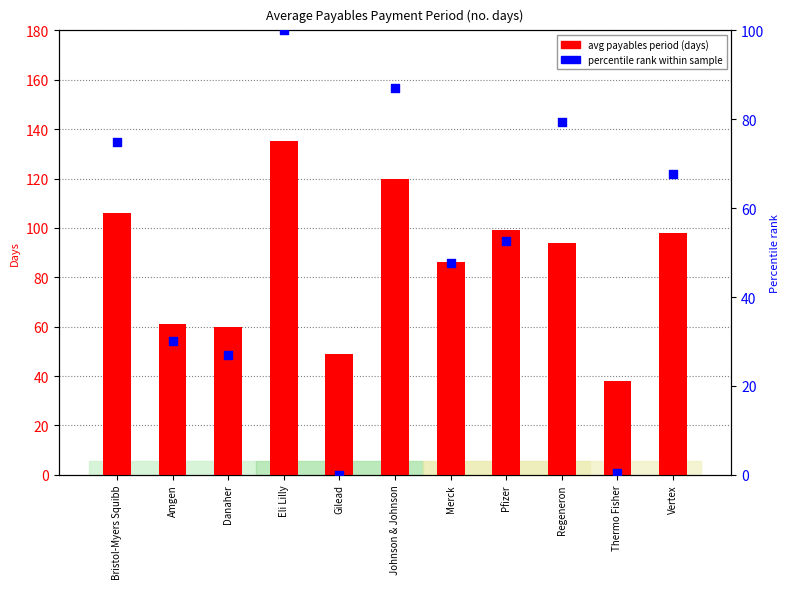

What are all the series names shown in the legend?

avg payables period (days), percentile rank within sample